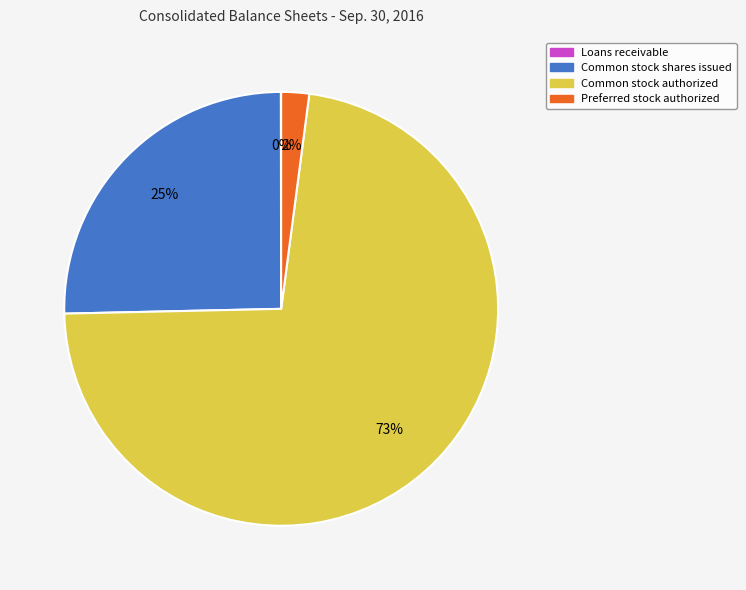

Which has a higher value, Preferred stock authorized or Common stock authorized?

Common stock authorized